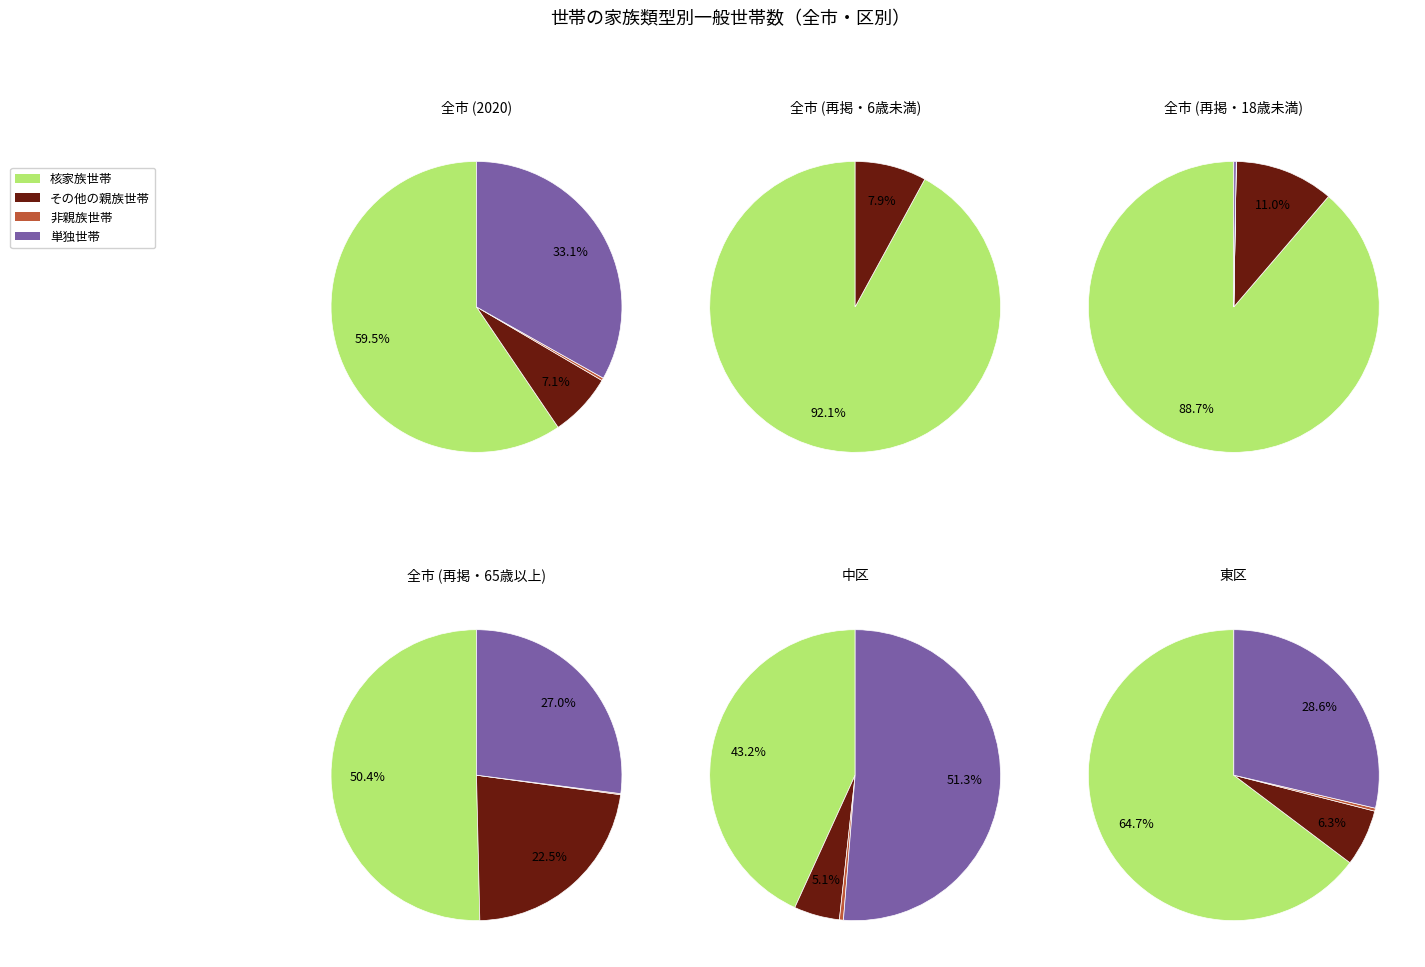

The 0 slice represents 36% of the pie. True or false?

False